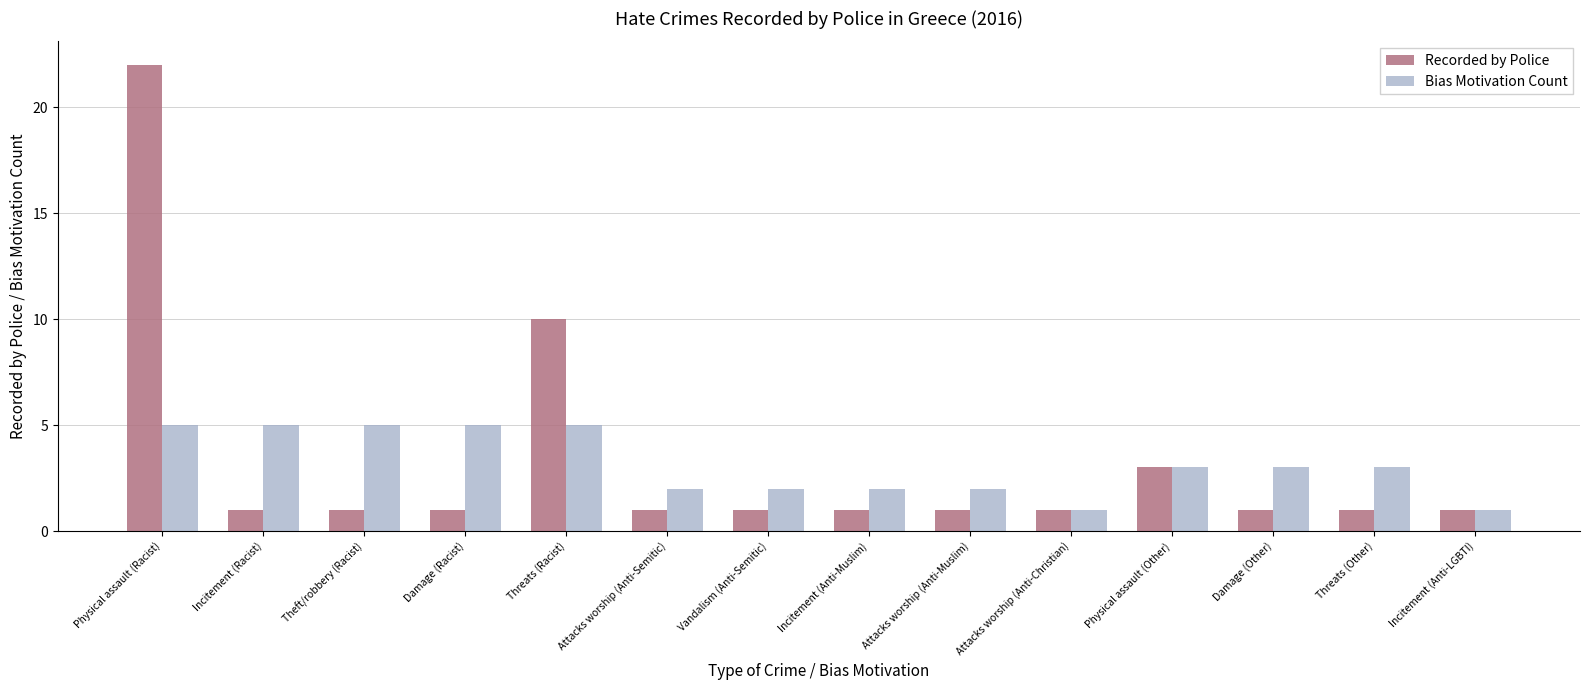

How many categories are shown in the chart?

14